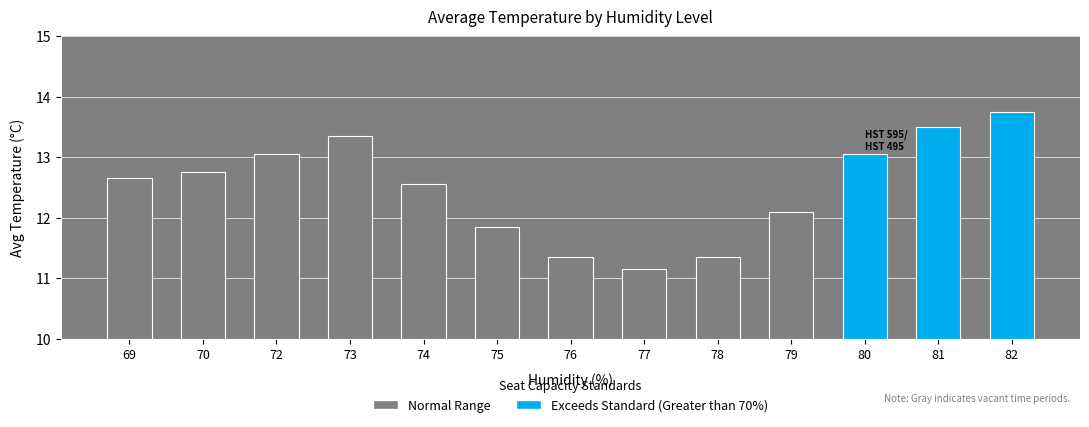

What is the sum of the values at 74 and 72?

25.6